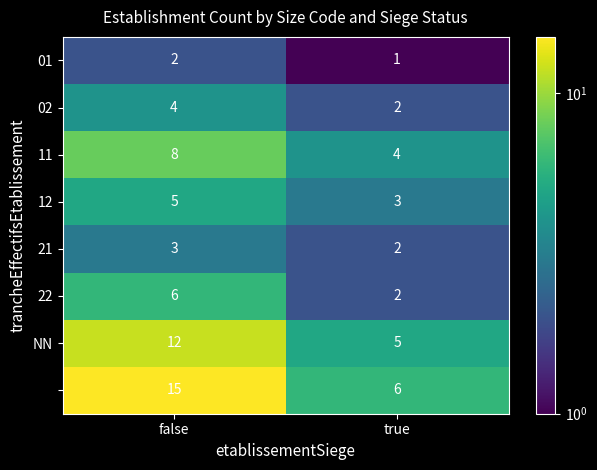

How many distinct data groups are displayed?

8